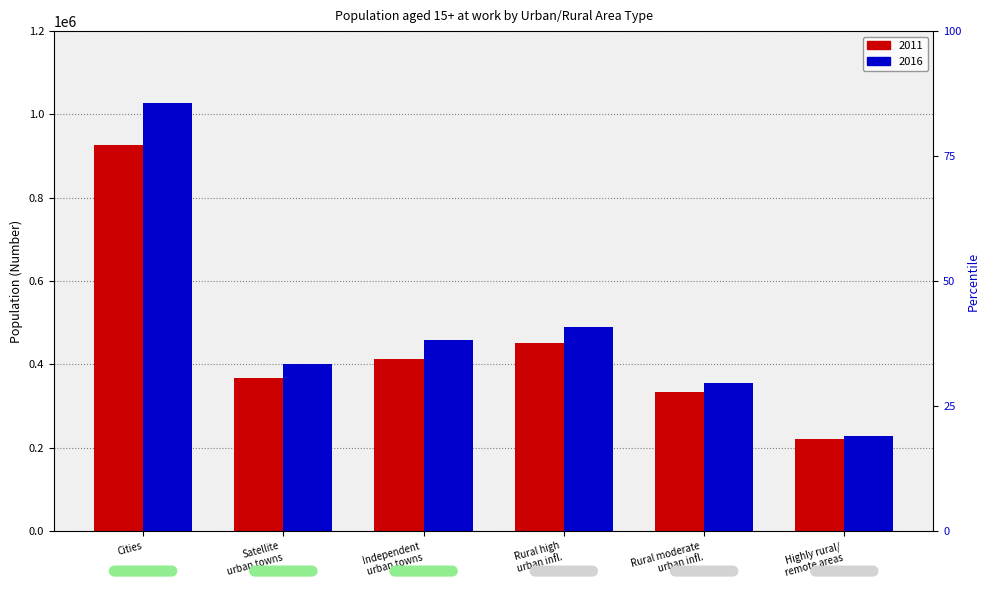

What is the total value across all series at Rural high urban infl.?

940817